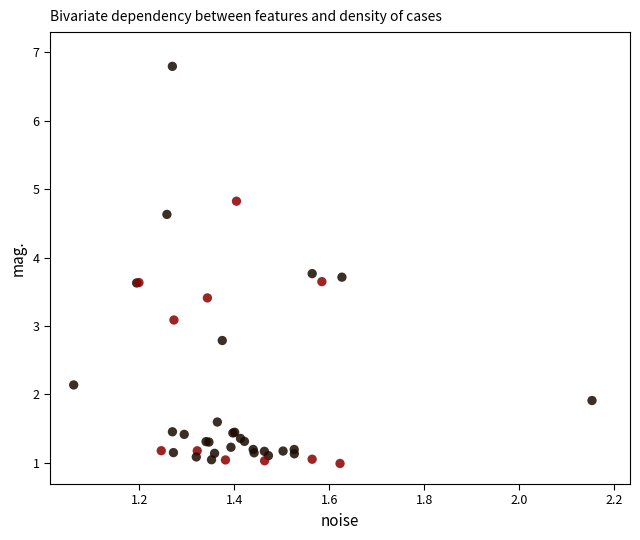

What Y value in the scatter plot is closest to 3?

3.1